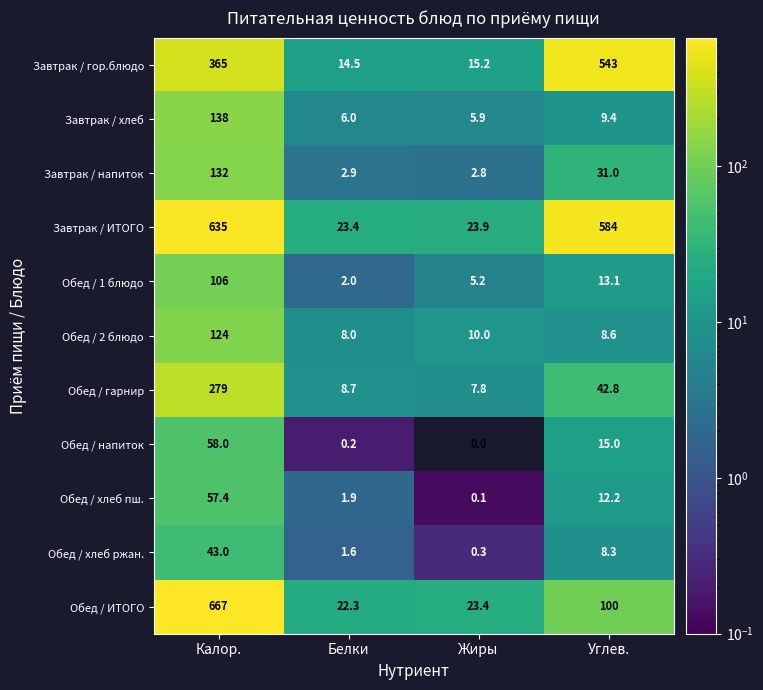

Which series has the largest total across all categories?

Завтрак / ИТОГО